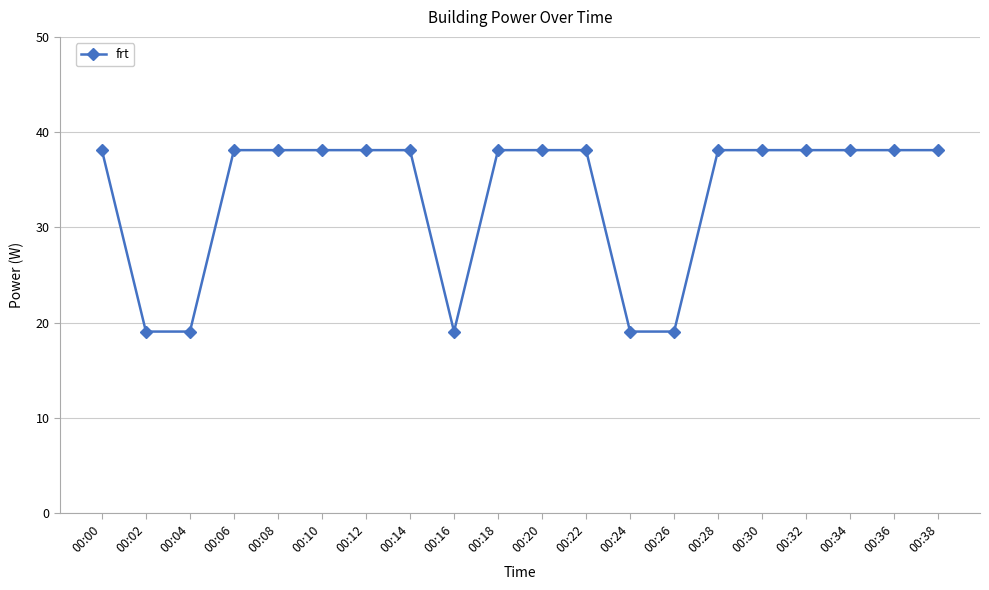

Approximately how many times larger is the value at 00:14 compared to 00:36?

1.0